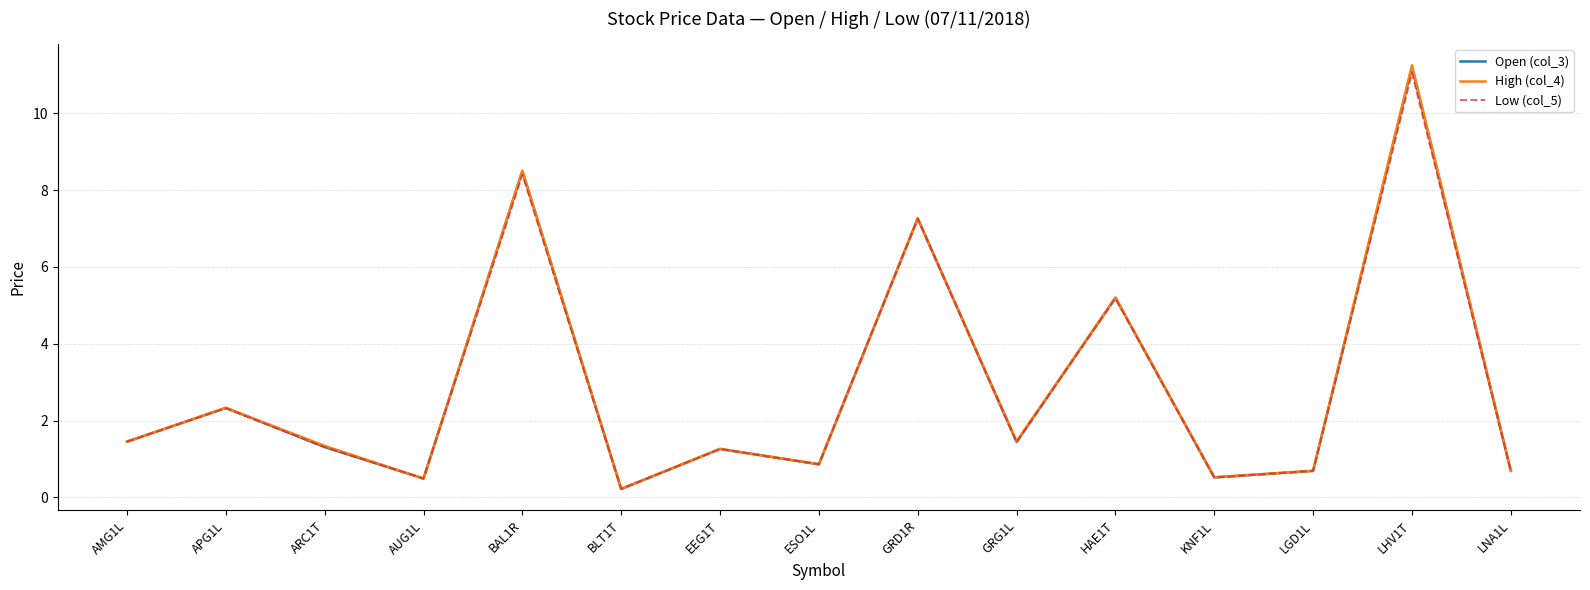

Between APG1L and LHV1T, which series saw the biggest shift?

High (col_4)